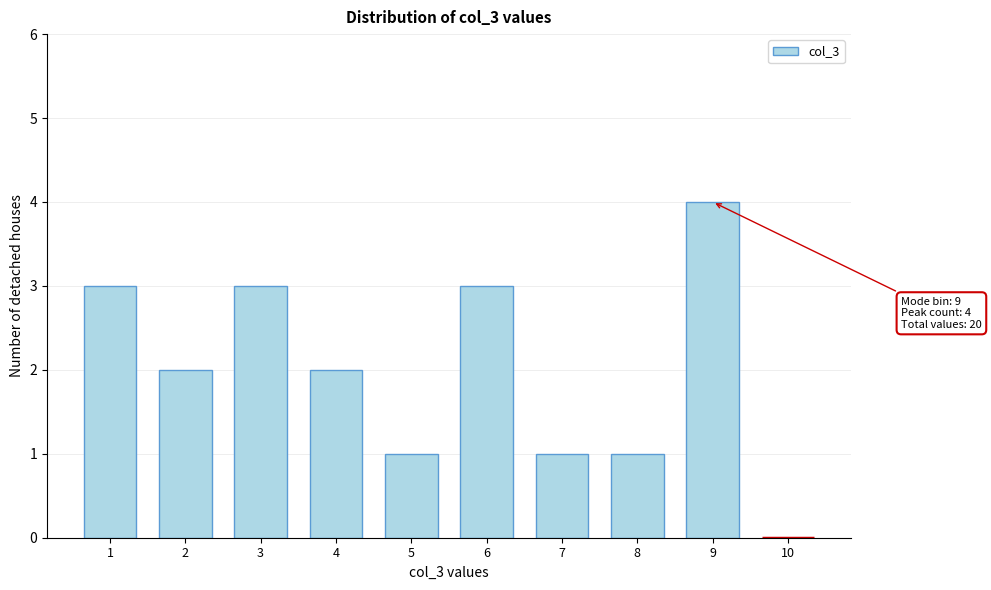

Reading left to right, transcribe all the data shown in this chart.

1=3	2=2	3=3	4=2	5=1	6=3	7=1	8=1	9=4	10=0